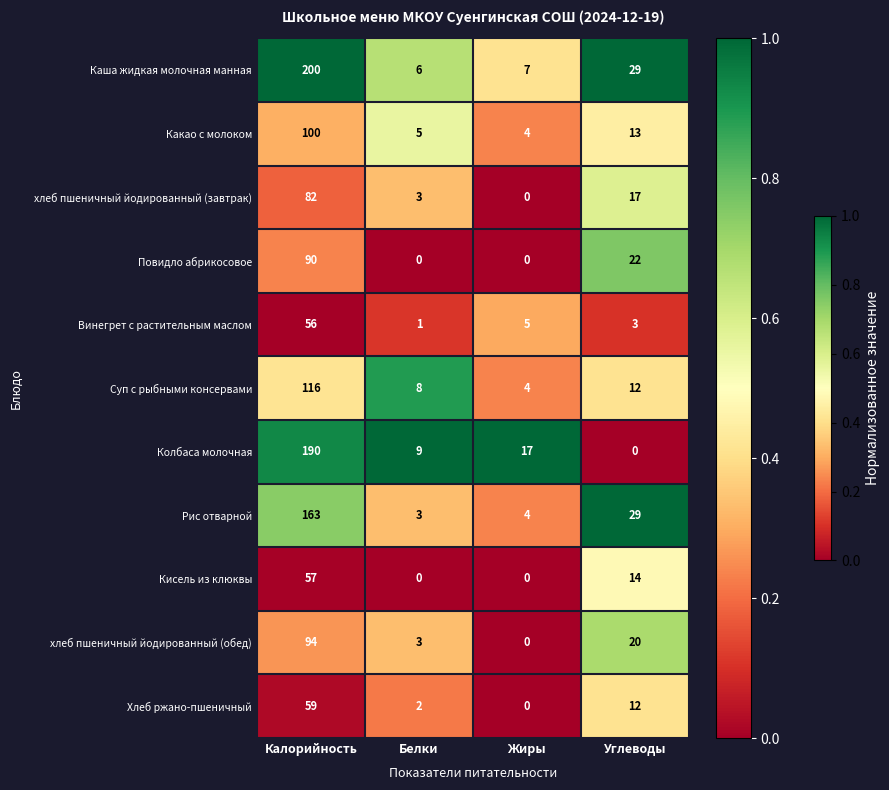

What is the spread (max minus min) of values at Белки?

9